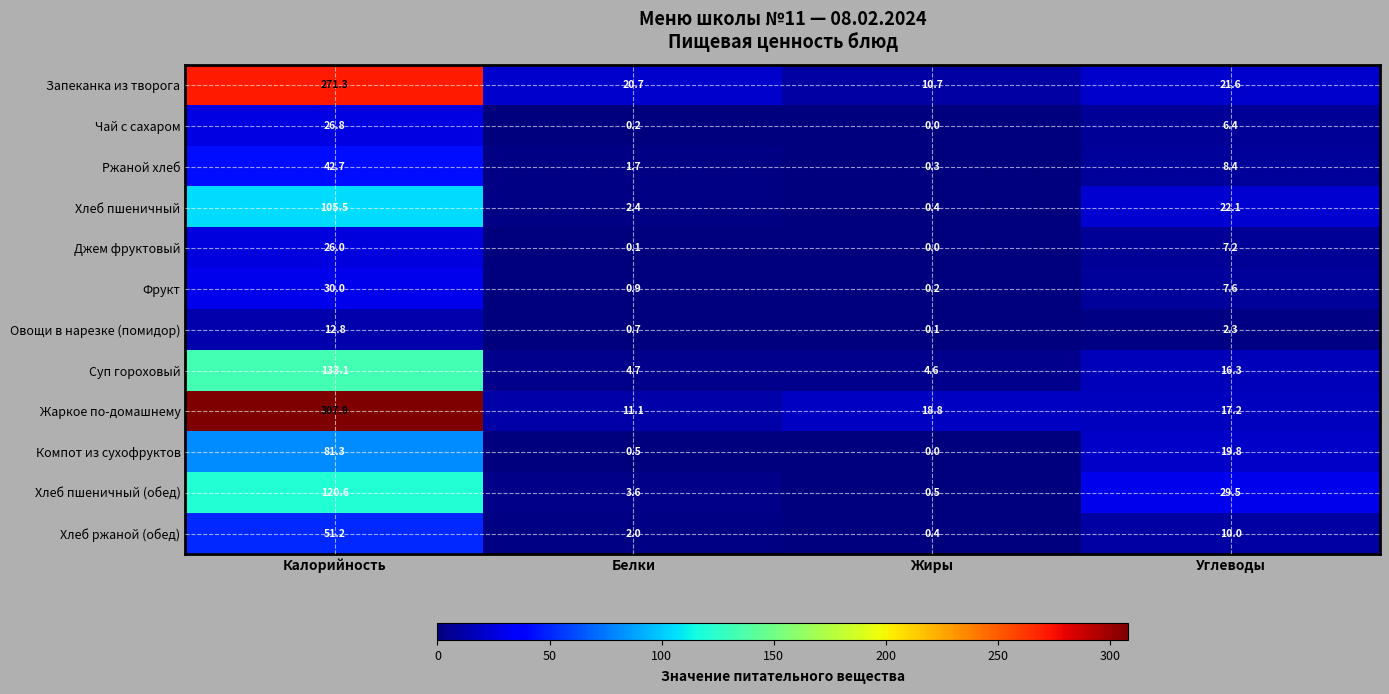

What is the difference between the highest and lowest values at Жиры?

18.8